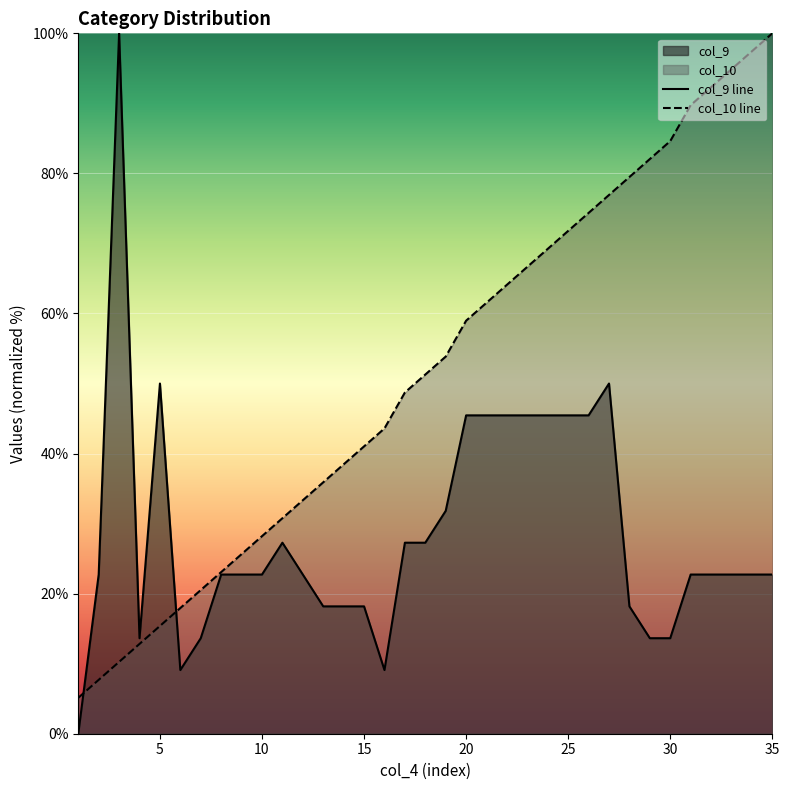

What is the difference between the col_9 line values at 30 and 10?

9.1